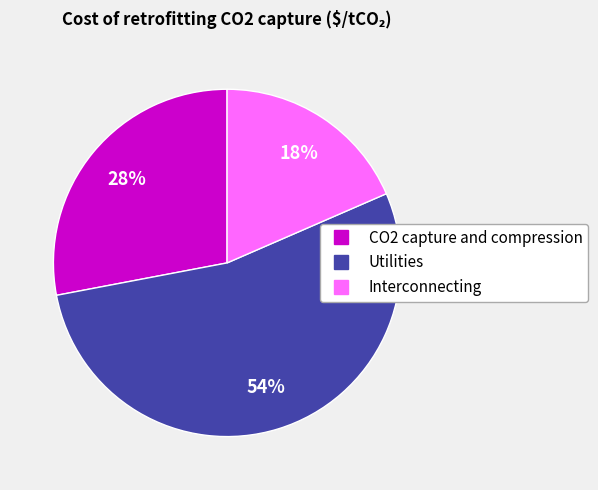

Is there any slice that represents more than half of the pie?

Yes